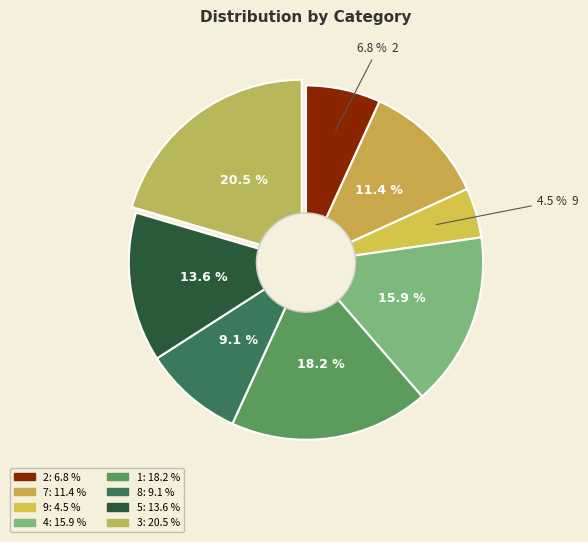

Does 2 account for over 50% of the chart?

No